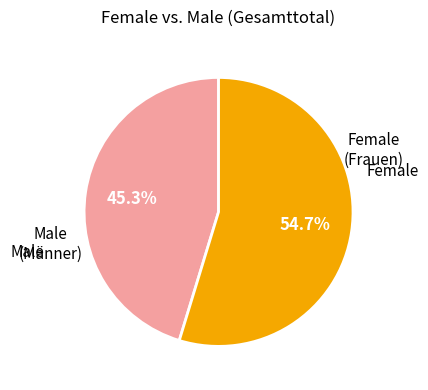

Count the number of slices in the pie.

2